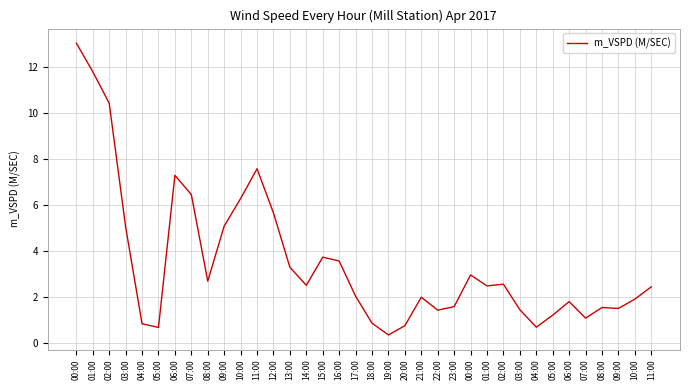

How many series are shown in this chart?

1